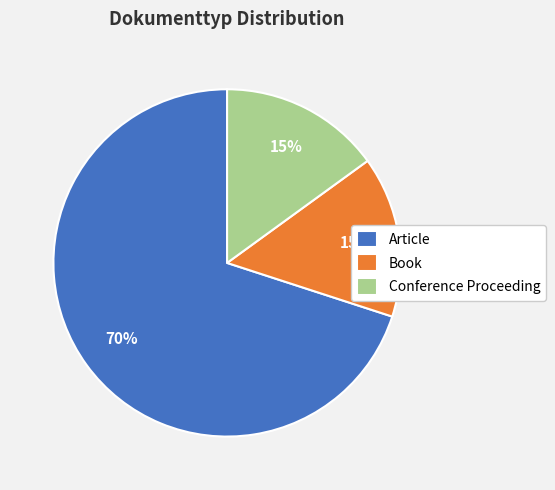

Is the sum of Book and Conference Proceeding greater than half?

No